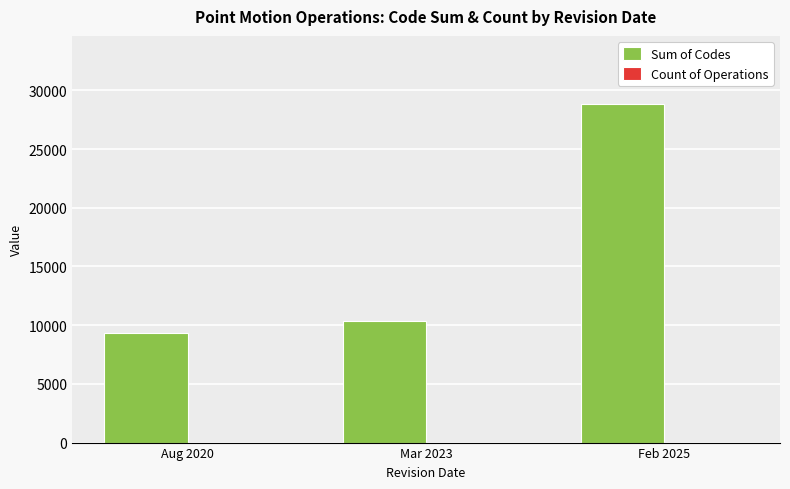

Count the number of data series in this chart.

2